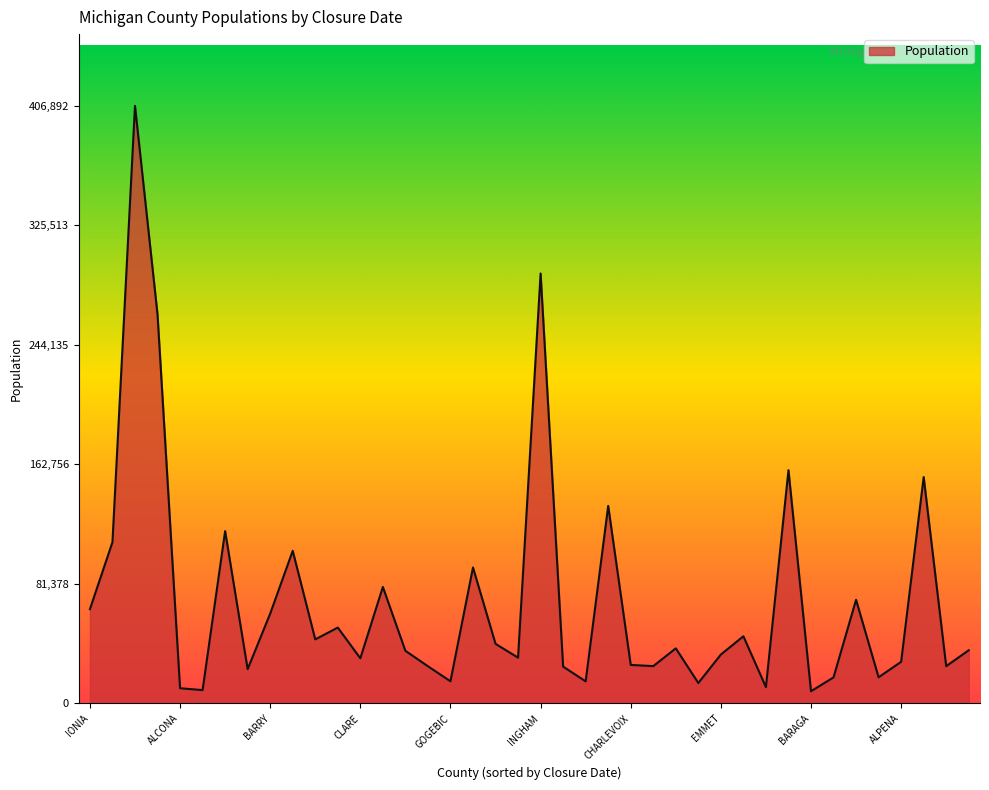

List the labels in order of value, largest first.

GENESEE, INGHAM, KALAMAZOO, JACKSON, BERRIEN, CALHOUN, ALLEGAN, EATON, BAY, GRAND TRAVERSE, CLINTON, ISABELLA, IONIA, BARRY, CASS, HILLSDALE, BRANCH, GRATIOT, CHIPPEWA, HOUGHTON, DELTA, EMMET, HURON, CLARE, ALPENA, CHARLEVOIX, CHEBOYGAN, DICKINSON, GLADWIN, IOSCO, ANTRIM, KALKASKA, BENZIE, GOGEBIC, ARENAC, CRAWFORD, IRON, ALCONA, ALGER, BARAGA